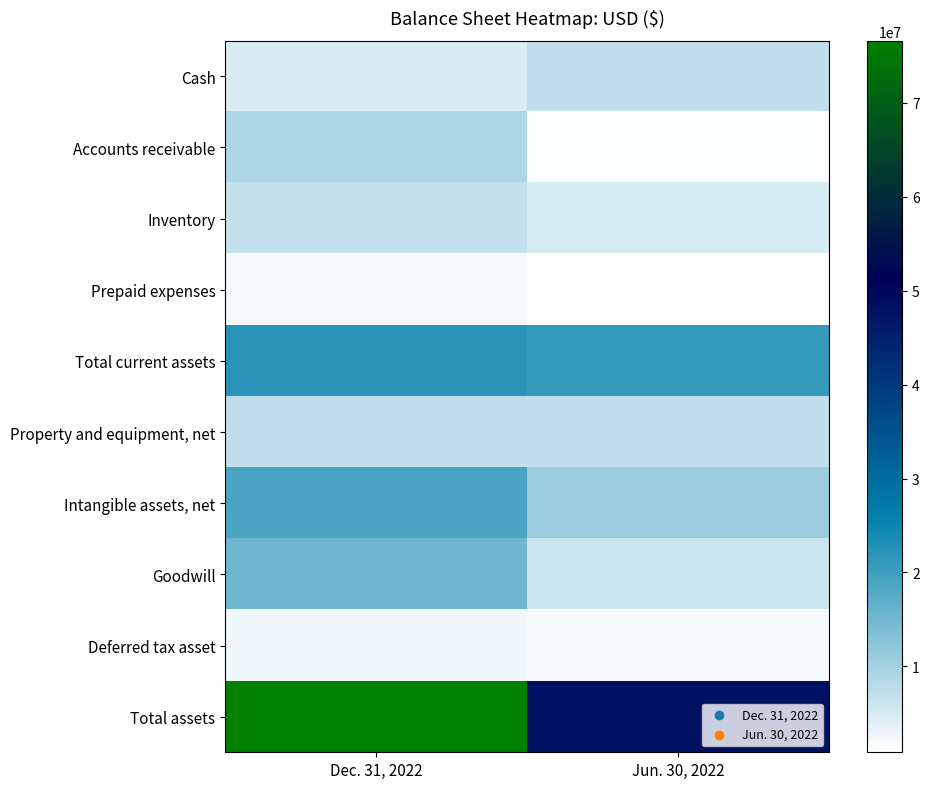

At which category is the sum across all series the highest?

Dec. 31, 2022